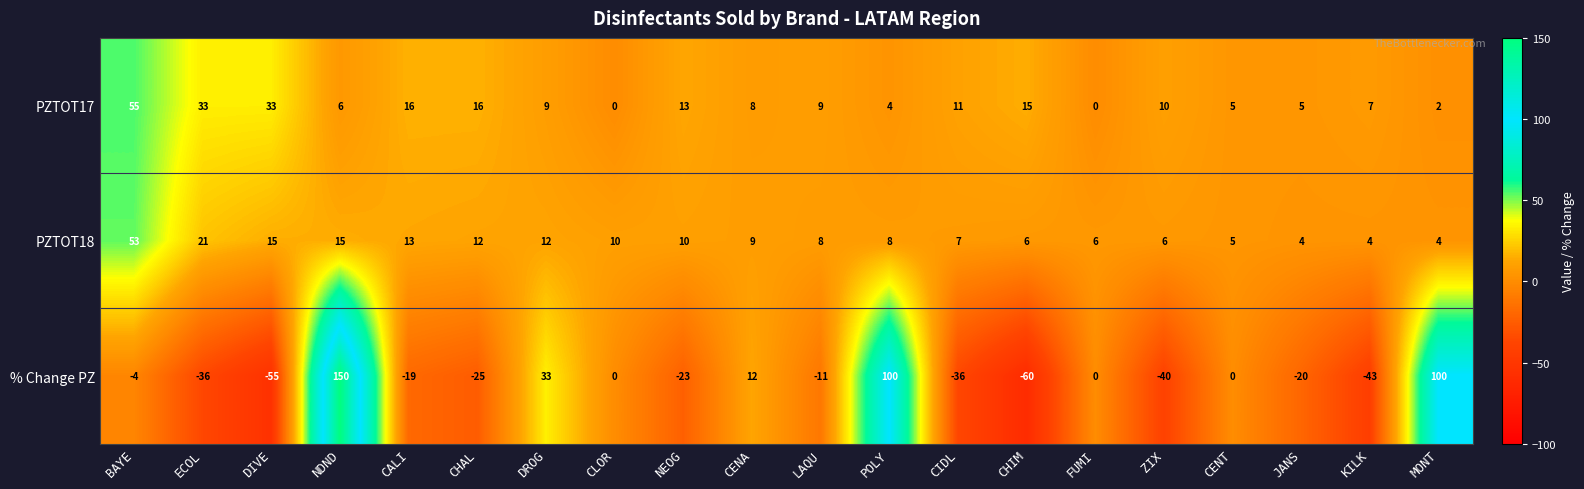

Which label corresponds to the largest value in the chart?

NDND